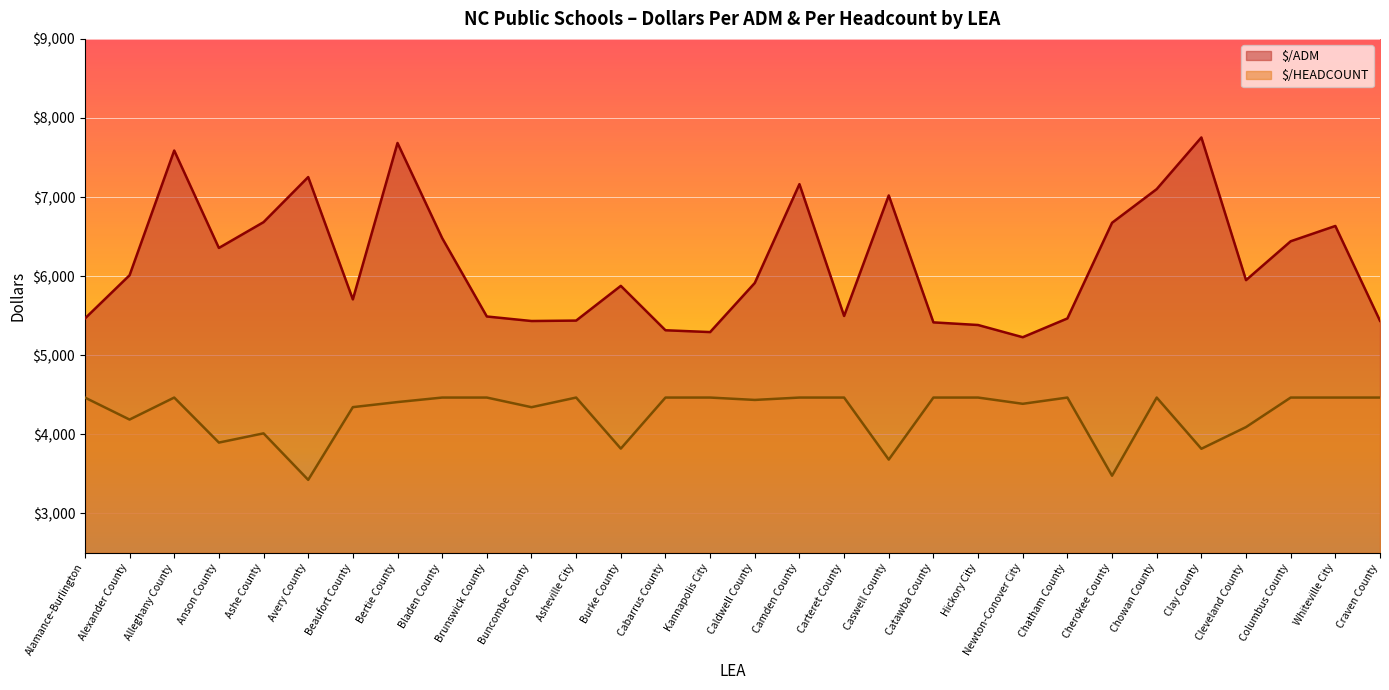

What is the label of the 16th point from the right?

Kannapolis City